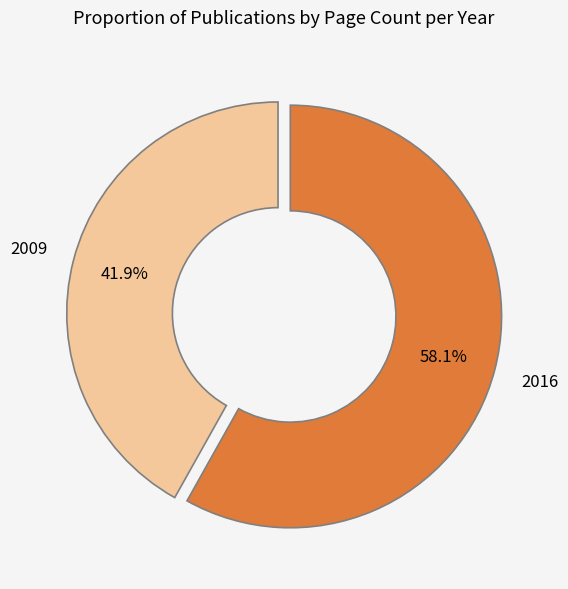

What is the largest slice in the pie chart?

2016